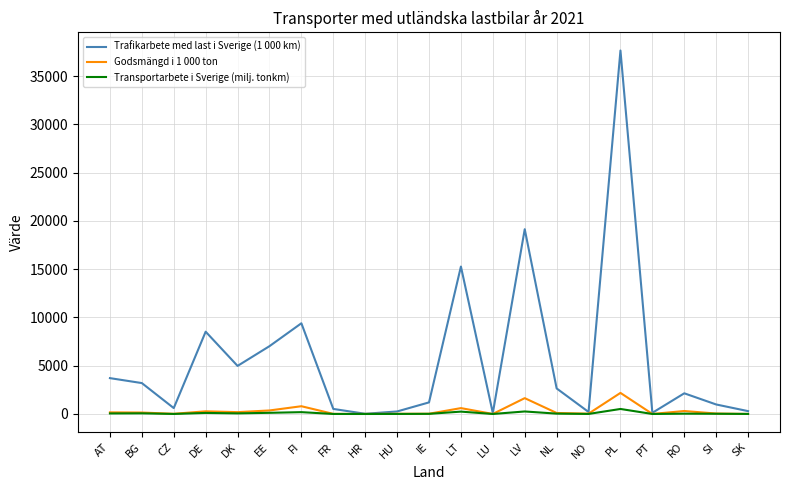

At which category is the sum across all series the highest?

PL